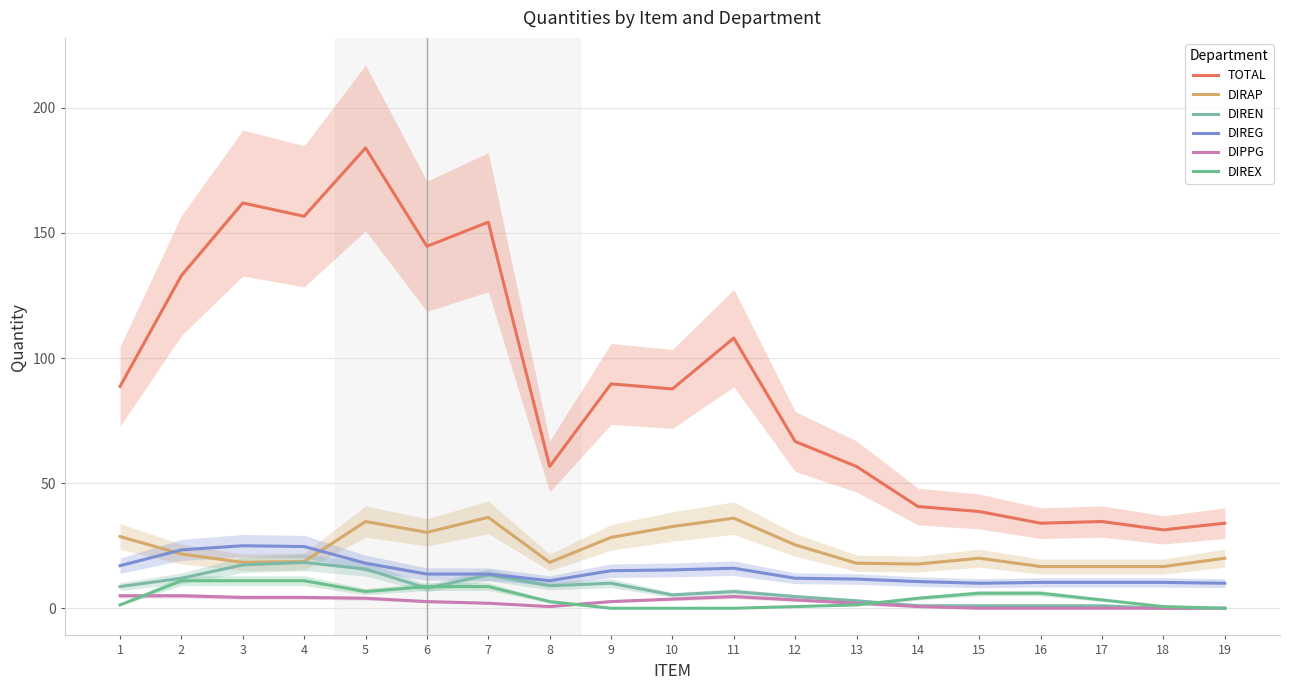

At how many categories does at least one series exceed 11?

19